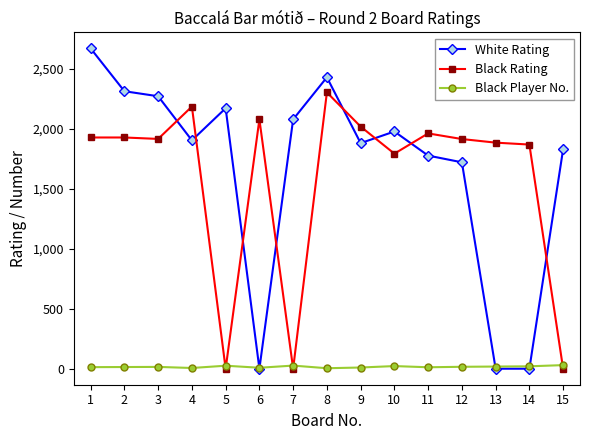

Is it true that Black Player No. equals 14 at 2?

True